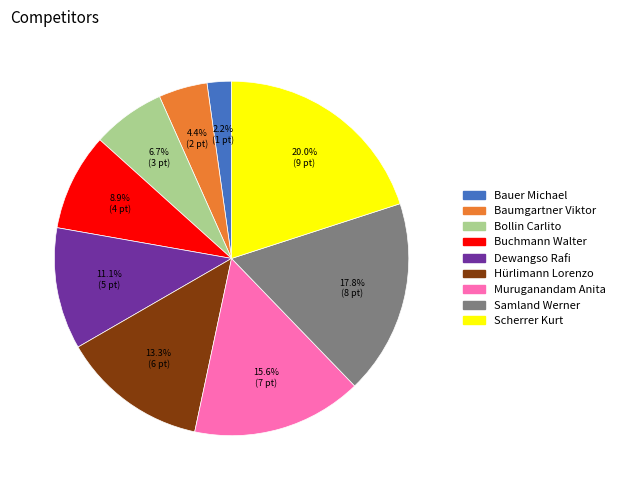

To the nearest percent, what is the combined percentage of Samland Werner and Bauer Michael?

20%